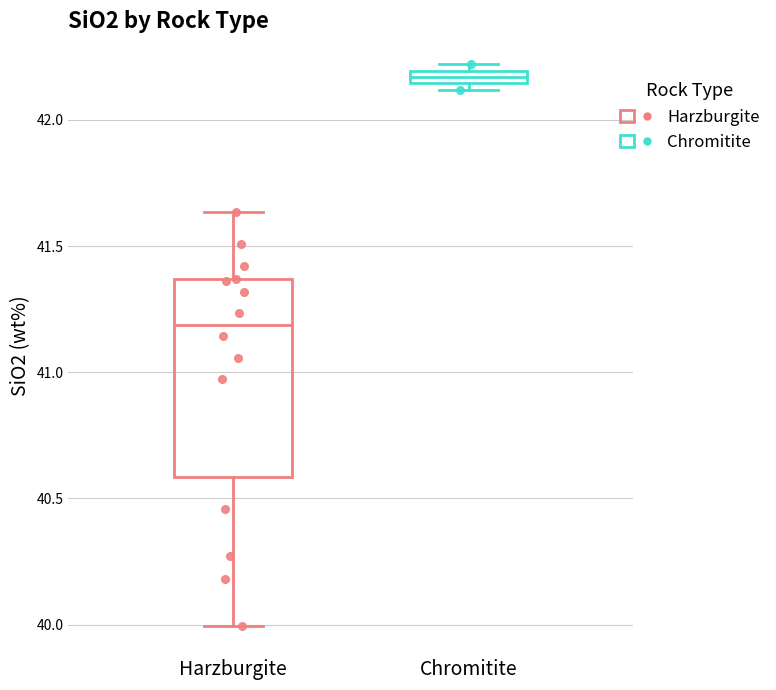

Which box's median line is the highest?

Chromitite